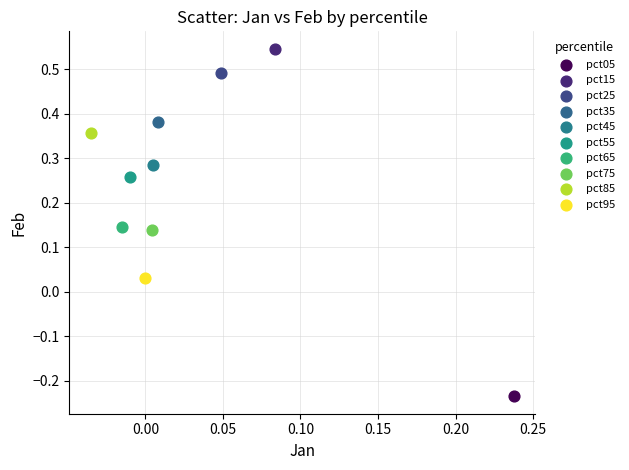

Which series reaches the minimum Y coordinate?

pct05